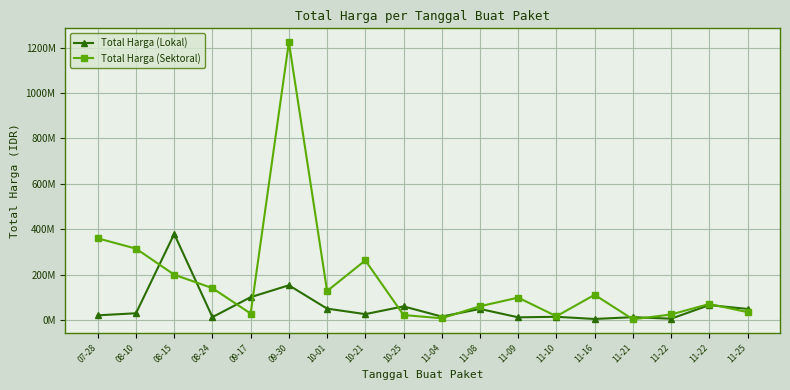

True or false: Total Harga (Lokal) has a value of 51608796 at 09-17.

False